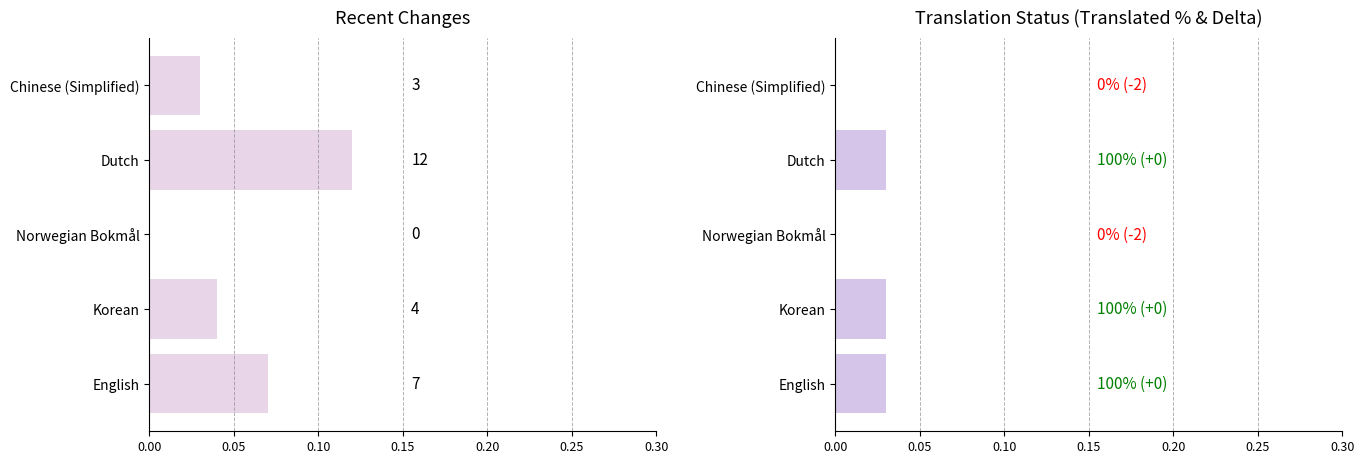

Are the bars grouped side by side (vs. stacked)?

Yes